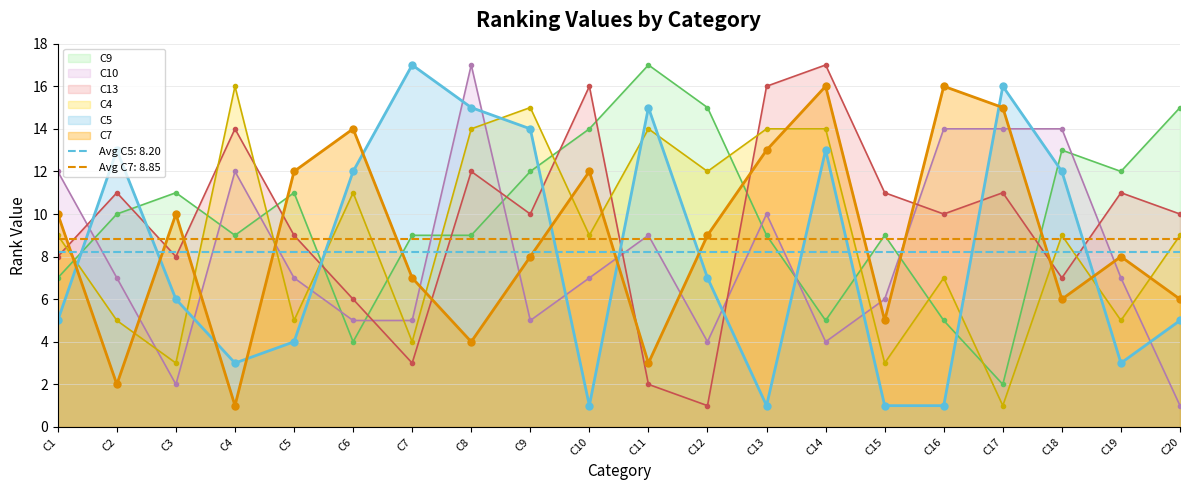

How many times do C7 and C10 cross each other?

11